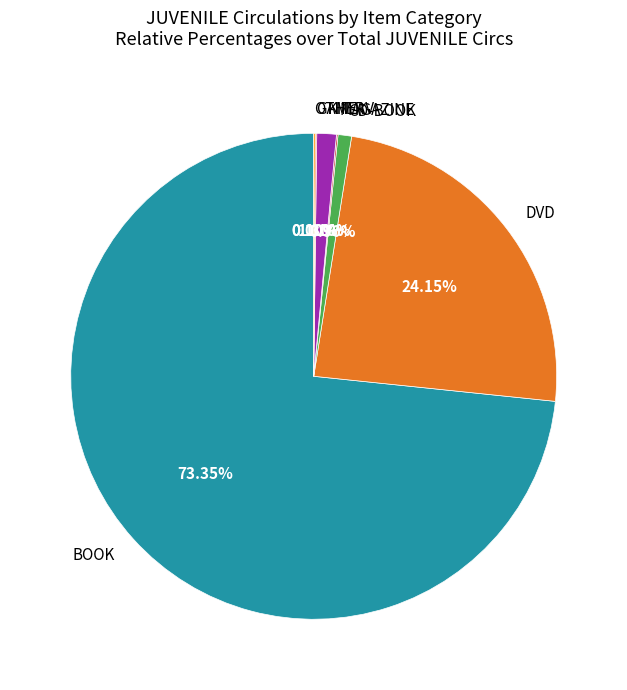

Is there any slice that represents more than half of the pie?

Yes